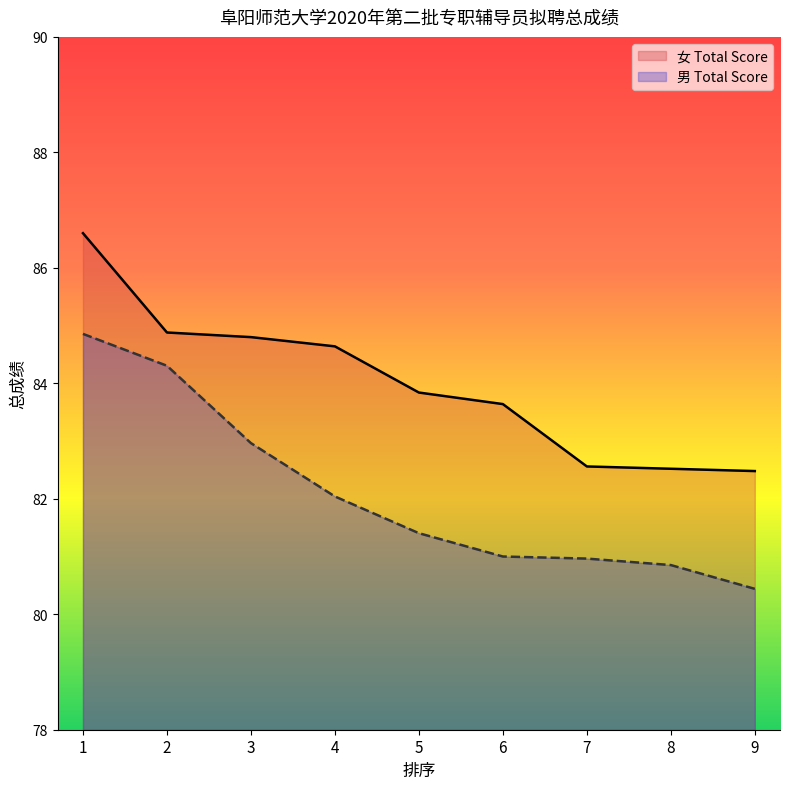

Which series has the largest total across all categories?

女 Total Score